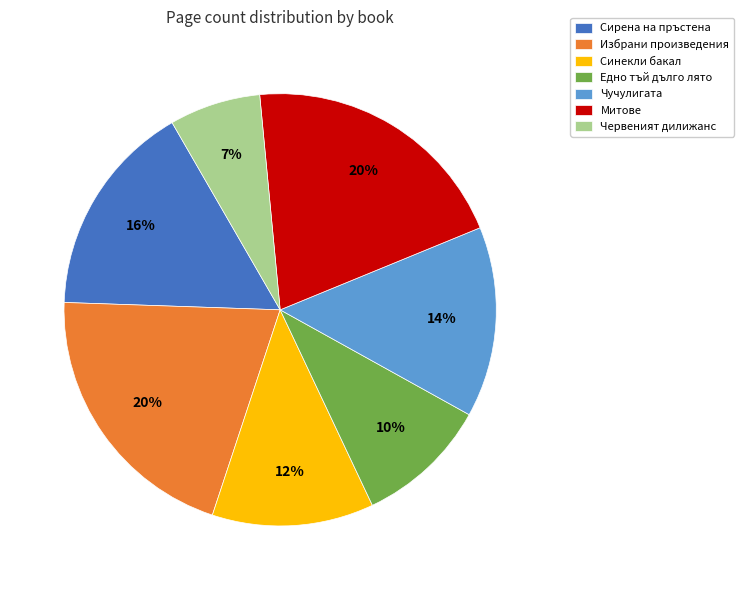

Combined, do Чучулигата and Сирена на пръстена account for over 50%?

No